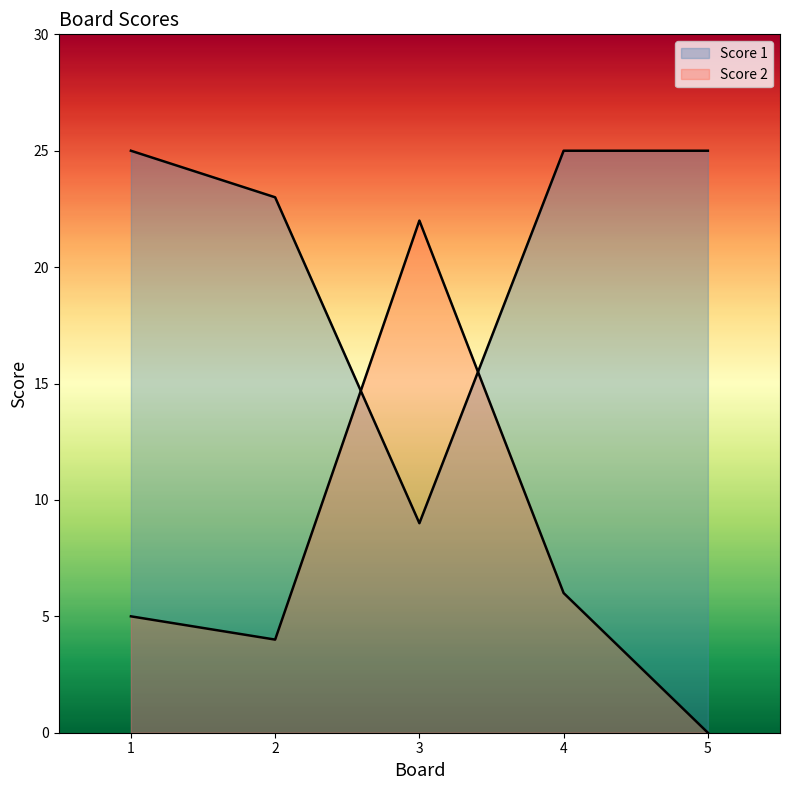

Rank the series at 3 from highest to lowest value.

Score 2, Score 1